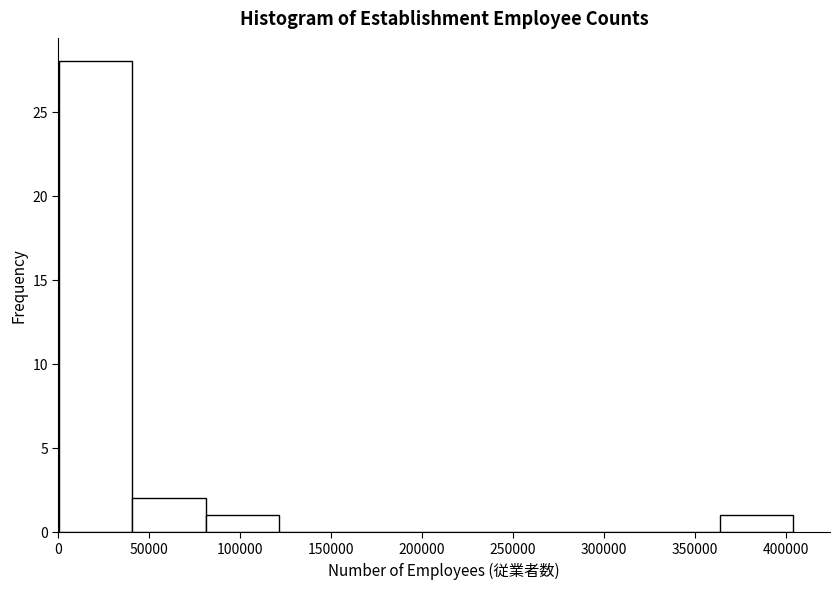

Reading left to right, list every bar in this chart as the range it spans on the x-axis followed by its height. Neither the bar edges nor the heights are printed on the chart, so give them approximately, as read against the axes.

0 to 40000: 28
40000 to 80000: 2
80000 to 120000: 1
120000 to 160000: 0
160000 to 200000: 0
200000 to 245000: 0
245000 to 285000: 0
285000 to 325000: 0
325000 to 365000: 0
365000 to 405000: 1